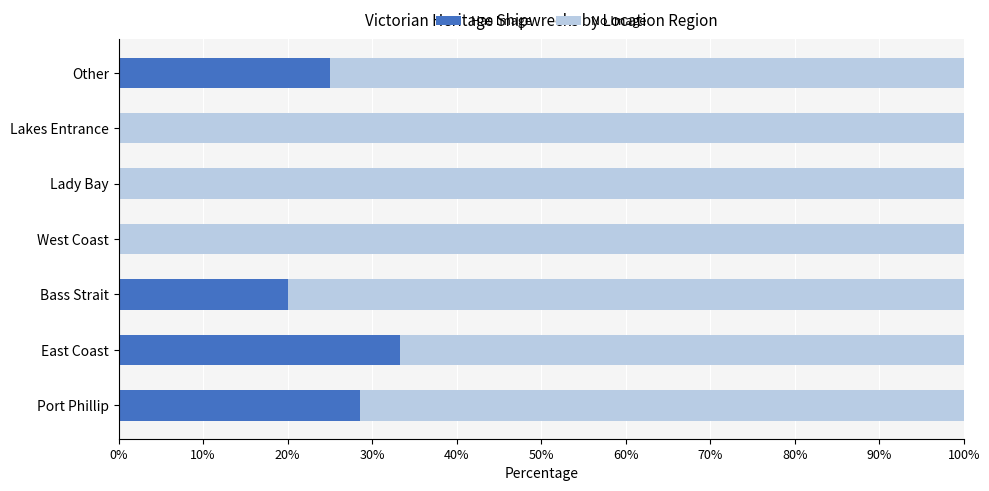

Which category has the highest value in the Has Image series?

East Coast